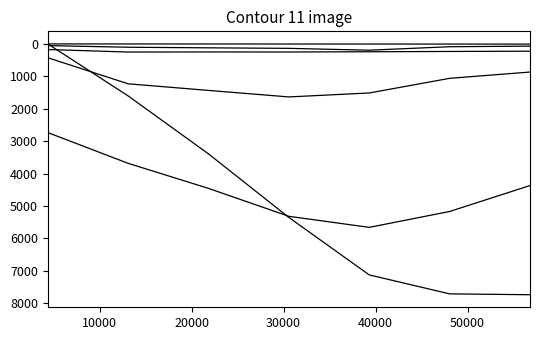

Is this an area chart (filled region under the line)?

No